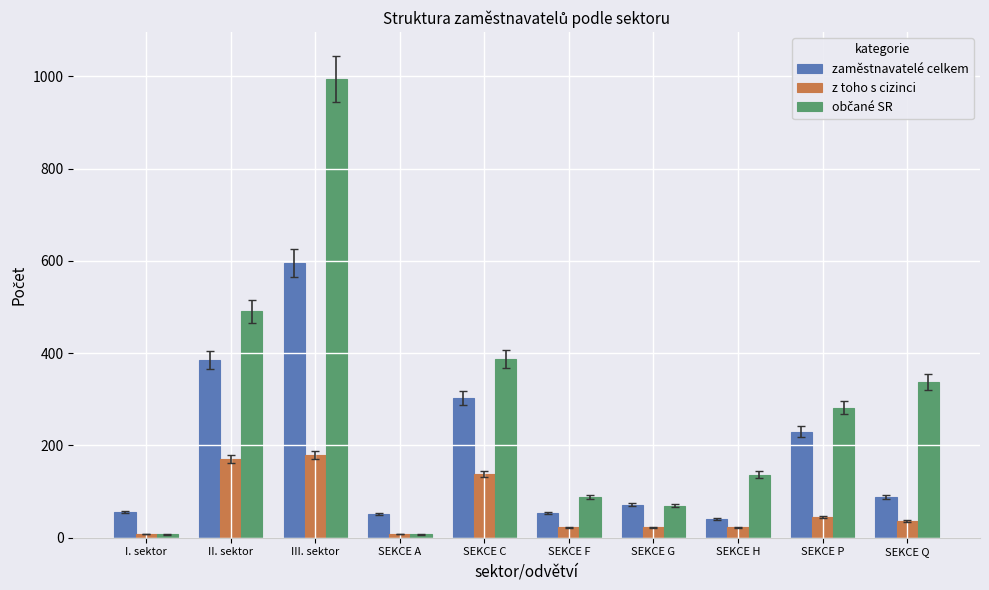

At which category is the sum across all series the highest?

III. sektor